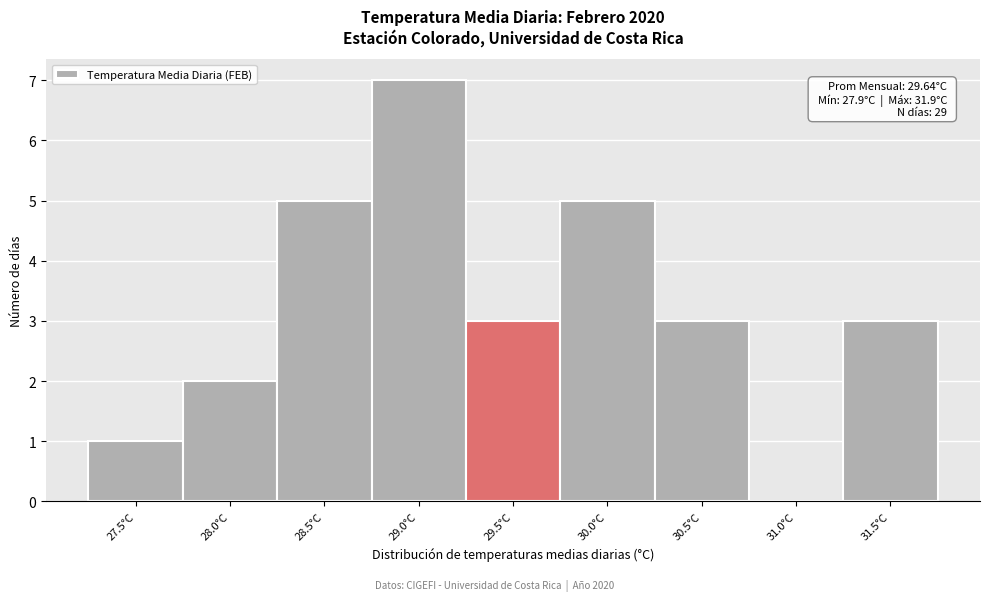

Reading left to right, extract all data points from this chart.

27.5°C=1	28.0°C=2	28.5°C=5	29.0°C=7	29.5°C=3	30.0°C=5	30.5°C=3	31.0°C=0	31.5°C=3